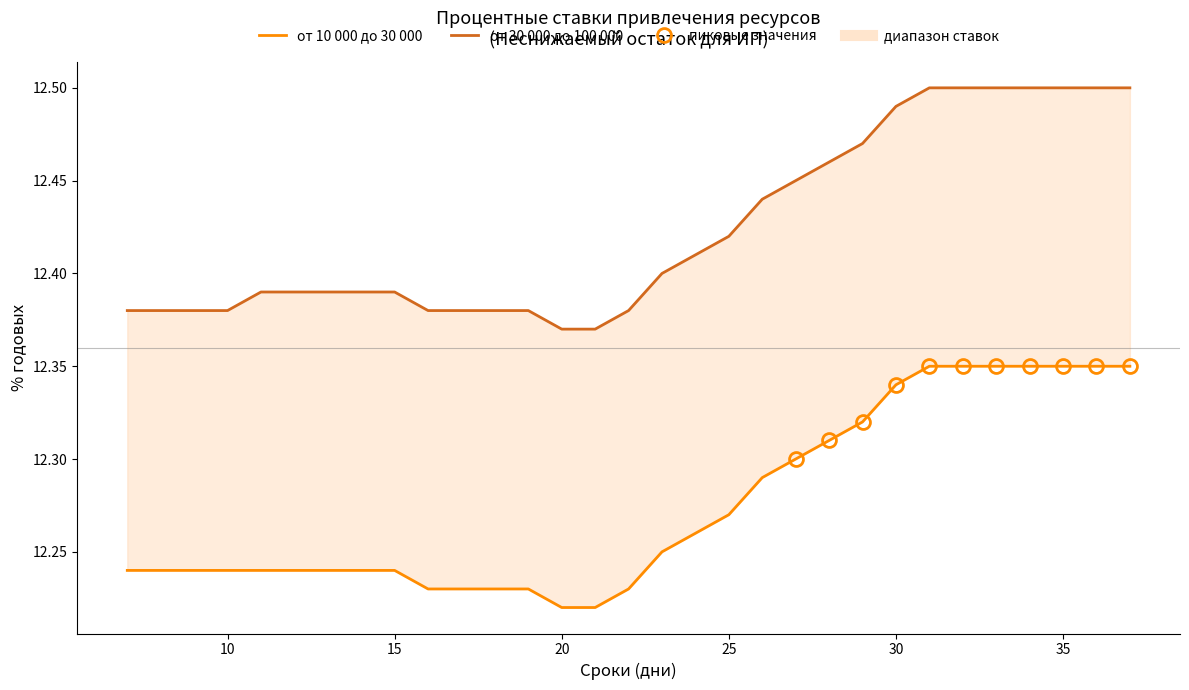

What is the value of the от 10 000 до 30 000 point at the 31st from the left?

12.2